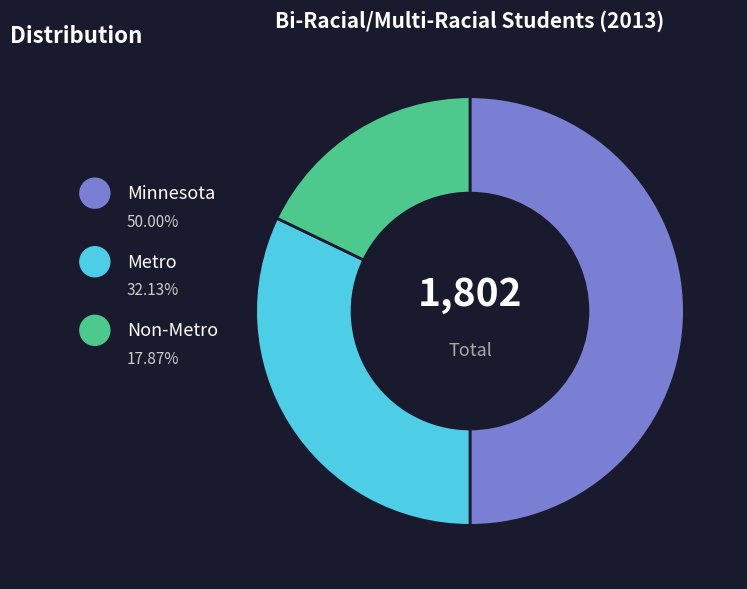

Is the sum of Non-Metro and Minnesota greater than half?

Yes